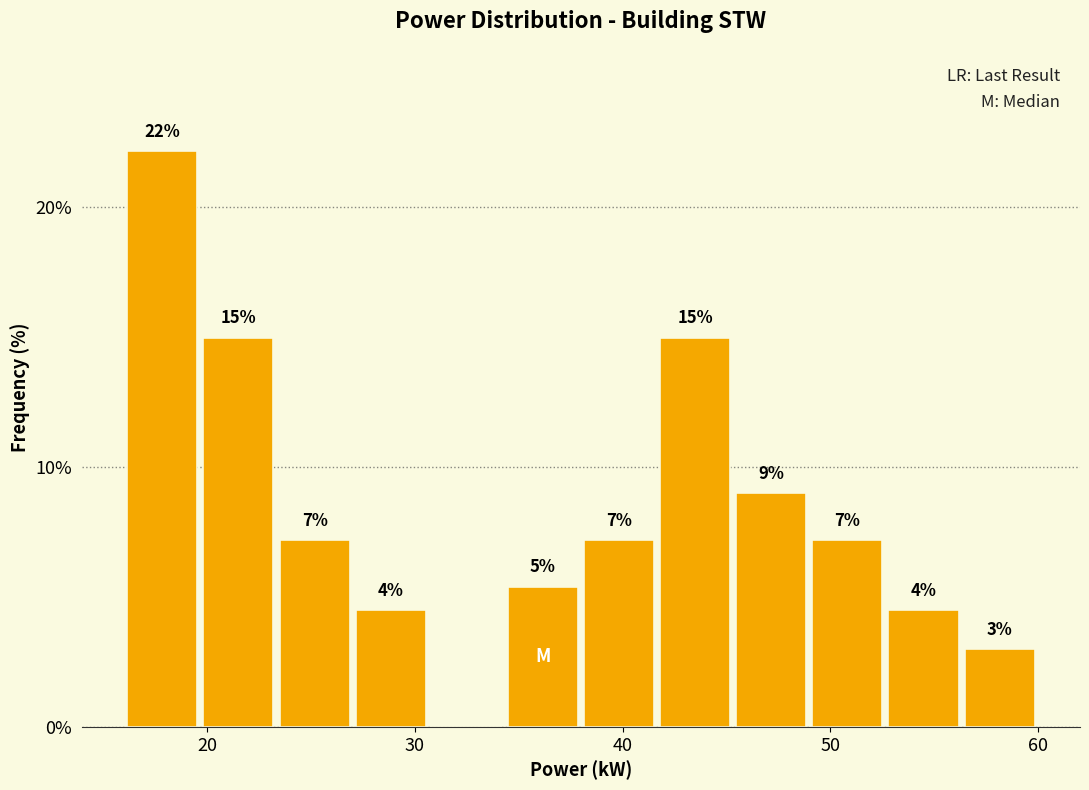

Around what value on the x-axis is the tallest bar? Give the approximate position of its centre, as read against the axis.

18